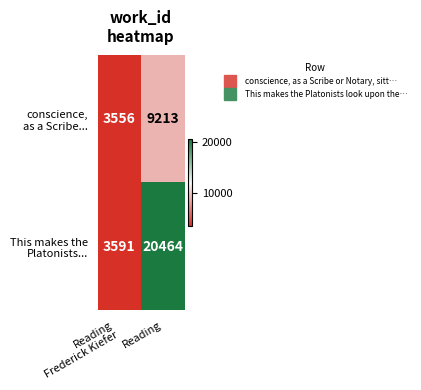

Count the number of categories in the chart.

2